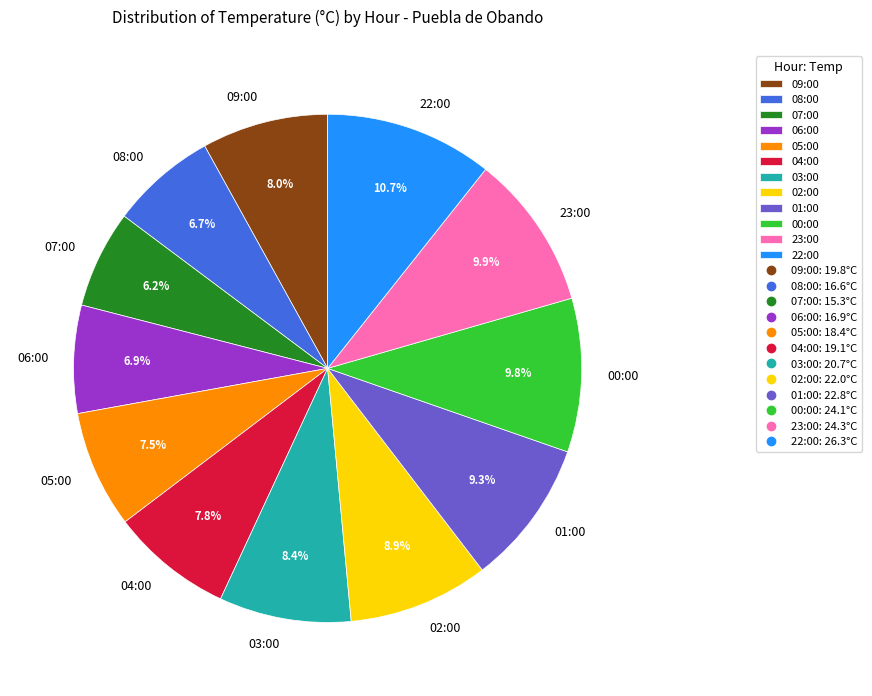

How many segments does this pie chart have?

12